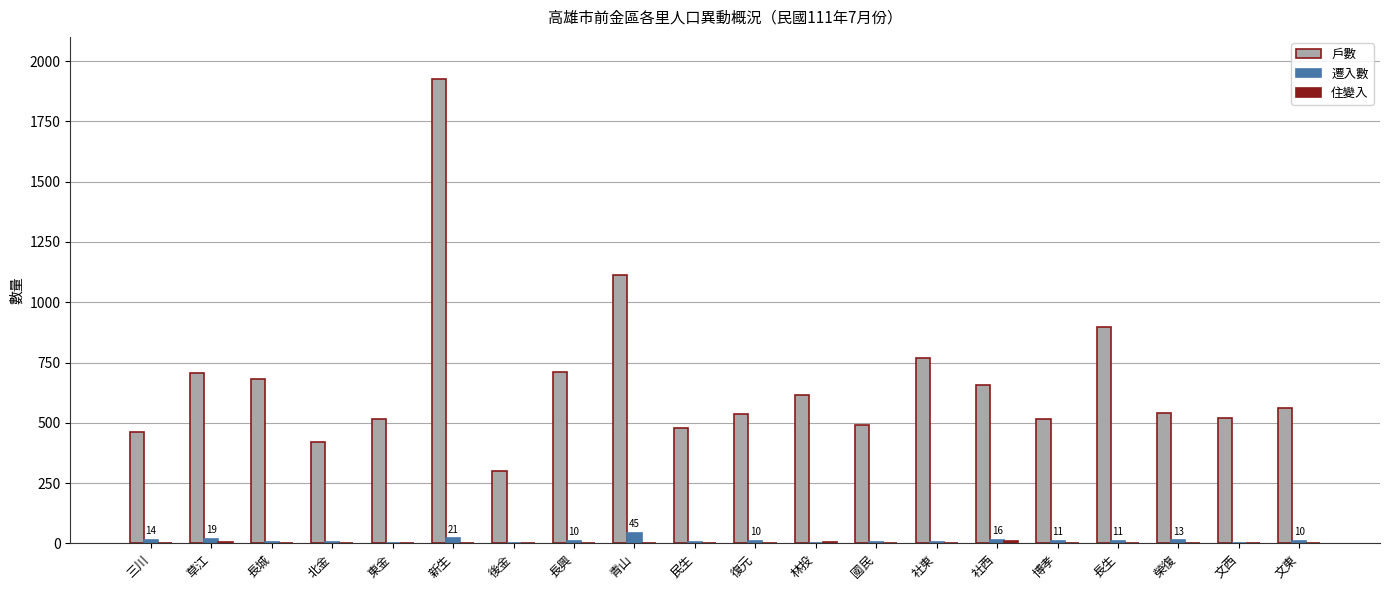

Which series has the largest total across all categories?

戶數